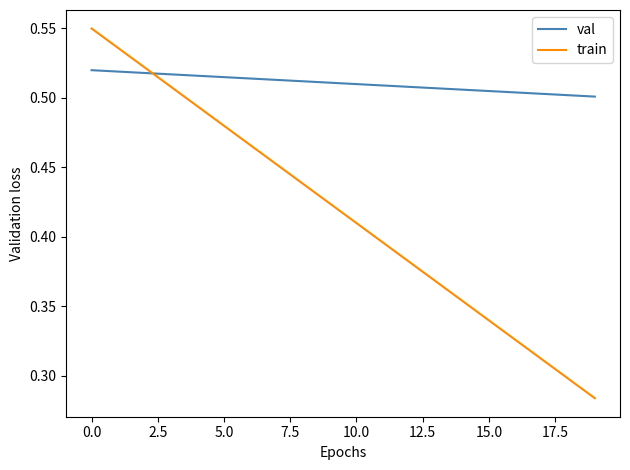

Rank the series by their maximum value, from highest to lowest.

train, val